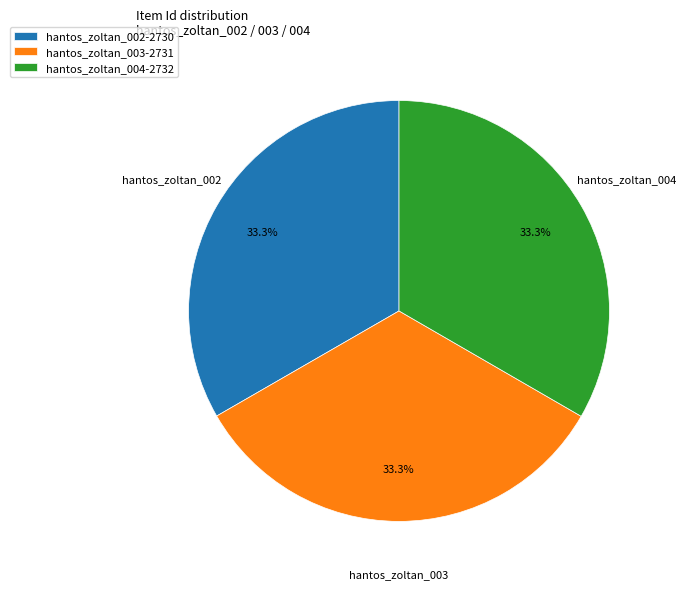

What is the total percentage of hantos_zoltan_004-2732 and hantos_zoltan_002-2730?

66.7%